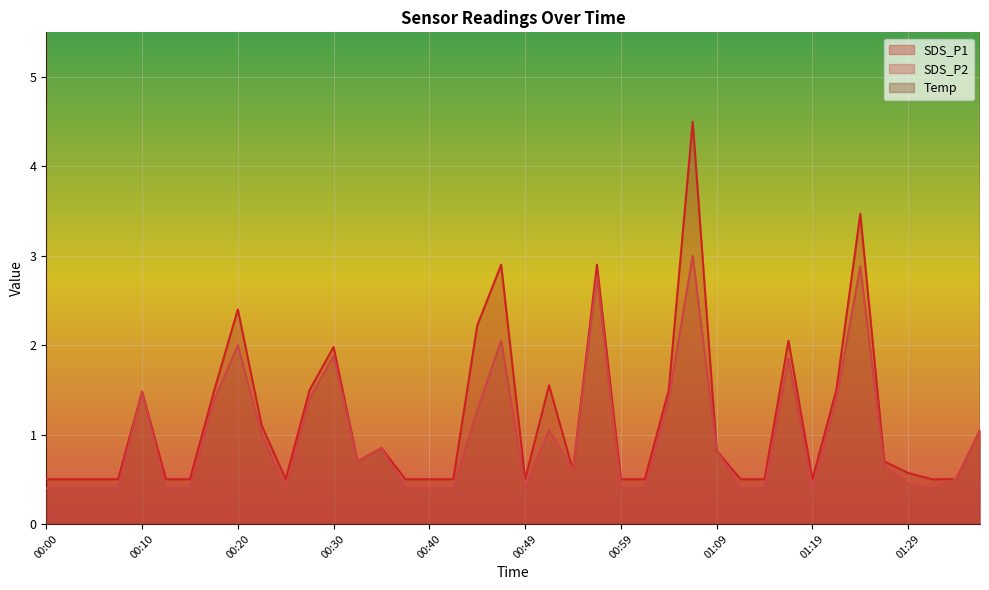

What is the label of the 25th point from the left?

00:59